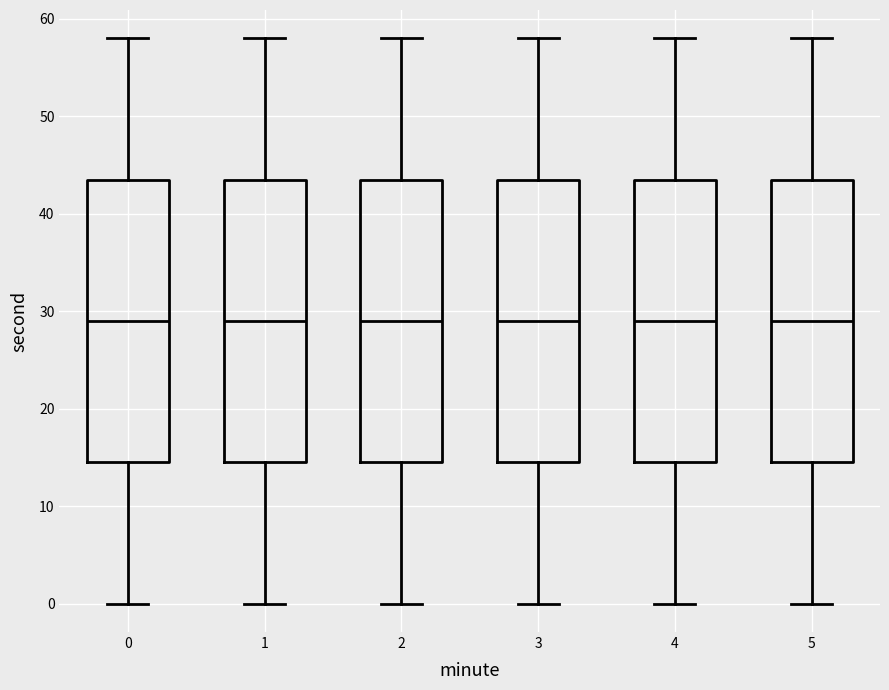

Where does the lower whisker of the box at x = 4 end on the y-axis? The values are not printed on the chart, so give them approximately, as read against the axis.

0